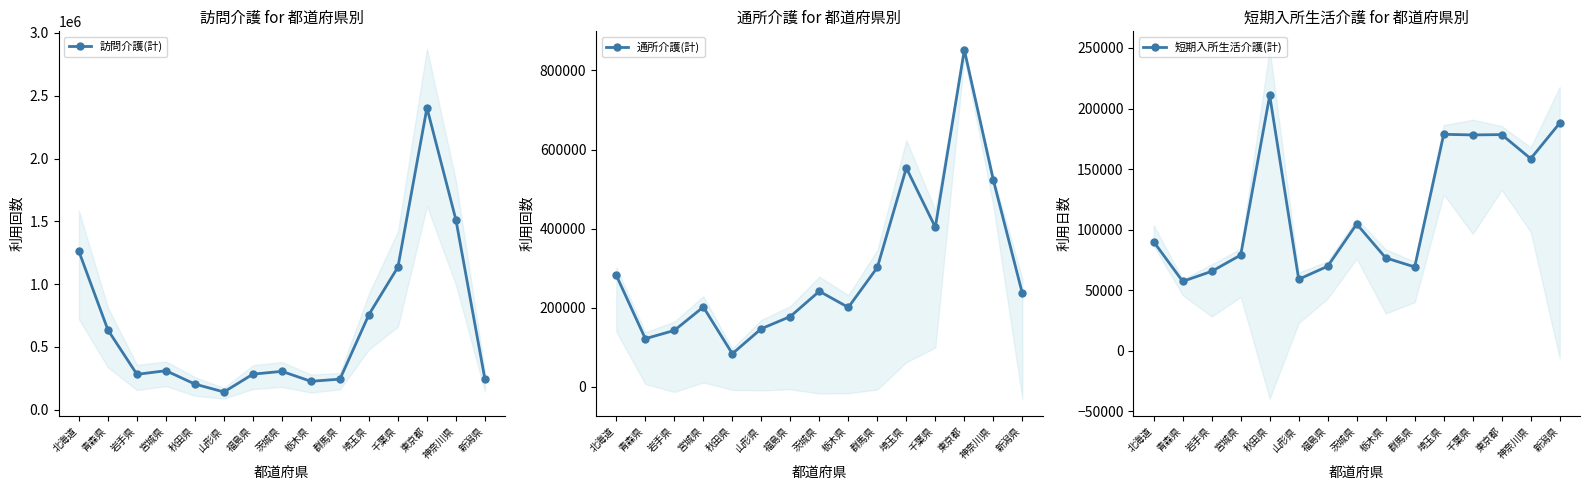

True or false: 通所介護(計) has more than 1 interior local peaks.

True